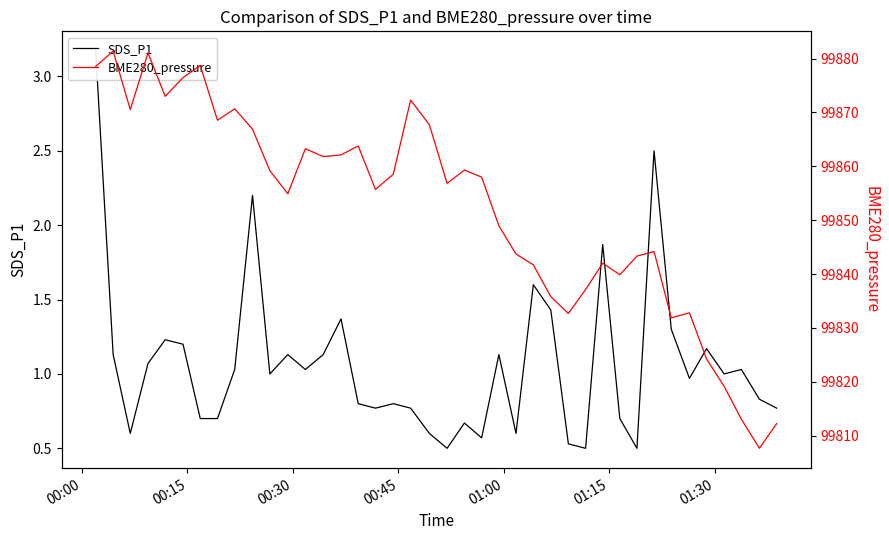

True or false: BME280_pressure and SDS_P1 intersect in this chart.

False